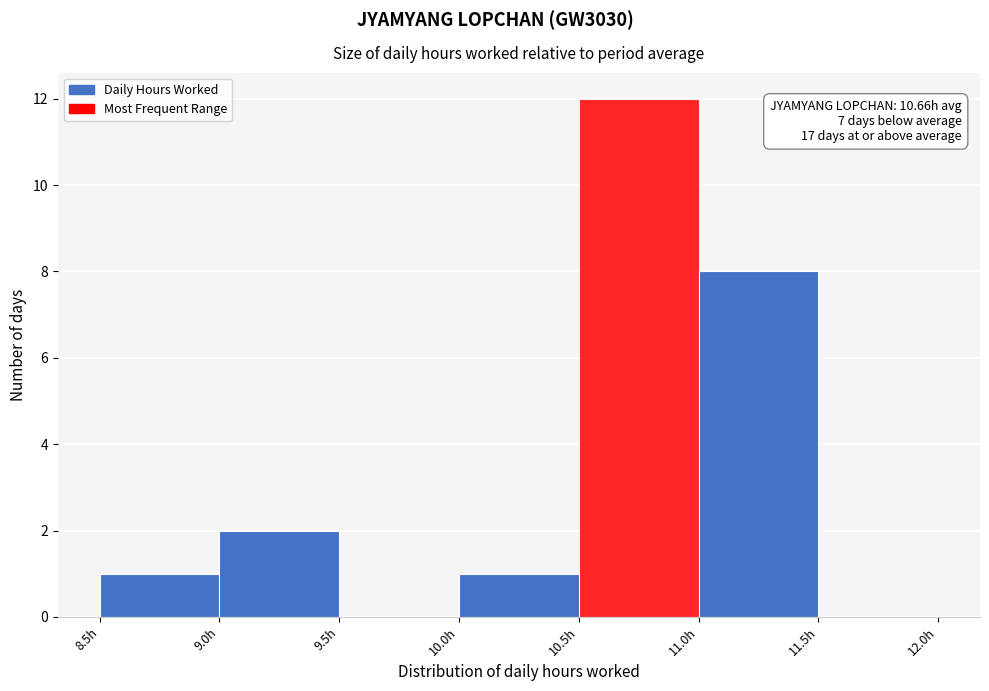

Which range on the x-axis has the tallest bar?

10.5 to 11.0